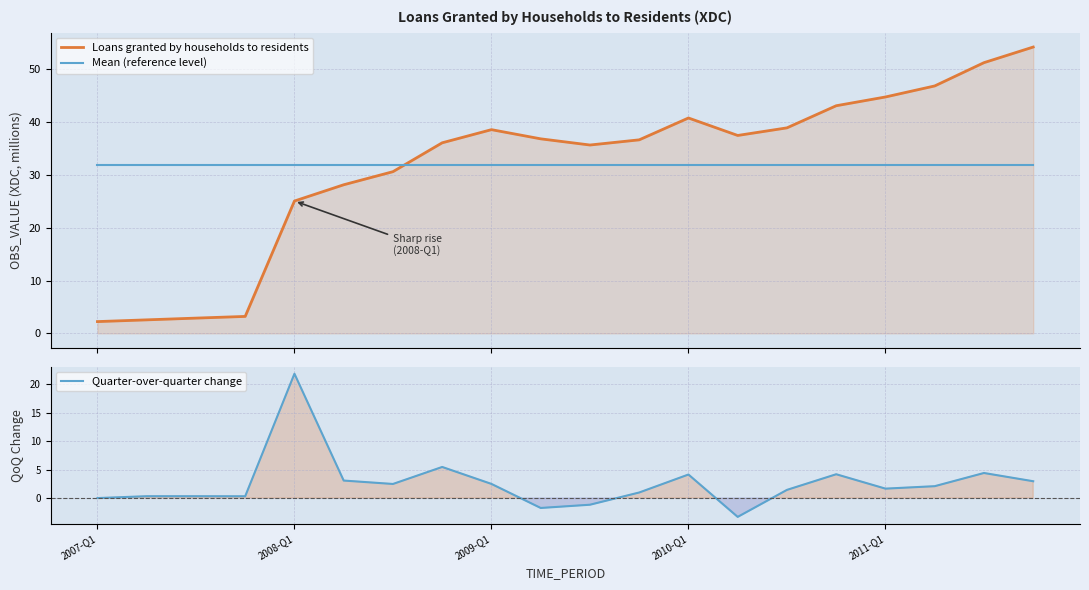

In Quarter-over-quarter change, how many points are higher than both neighbors (excluding endpoints)?

5